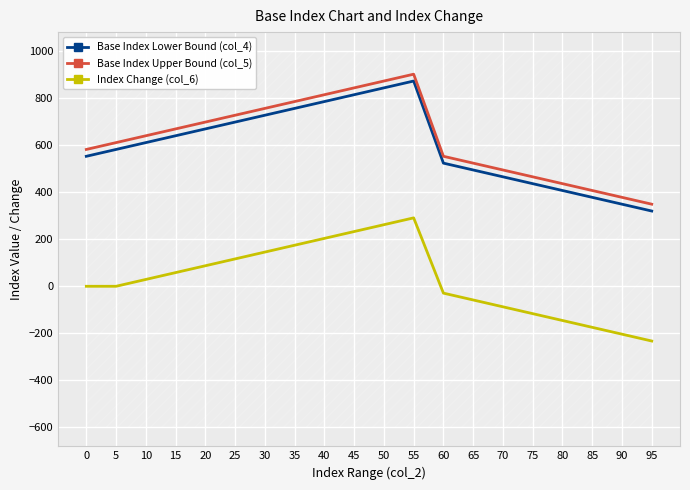

The Base Index Upper Bound (col_5) series shows 1045.1 at 25. True or false?

False